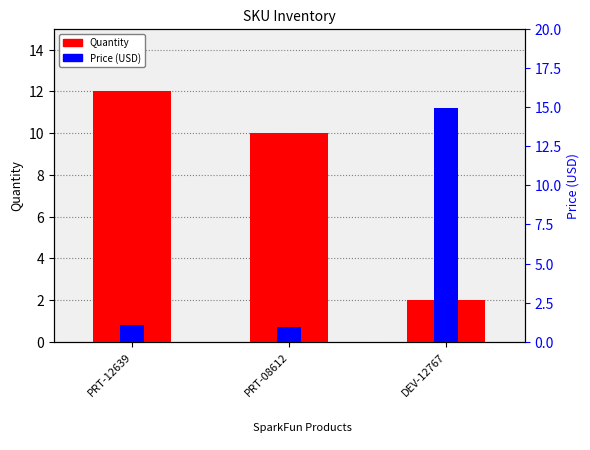

Between PRT-12639 and PRT-08612, which series saw the biggest shift?

Quantity